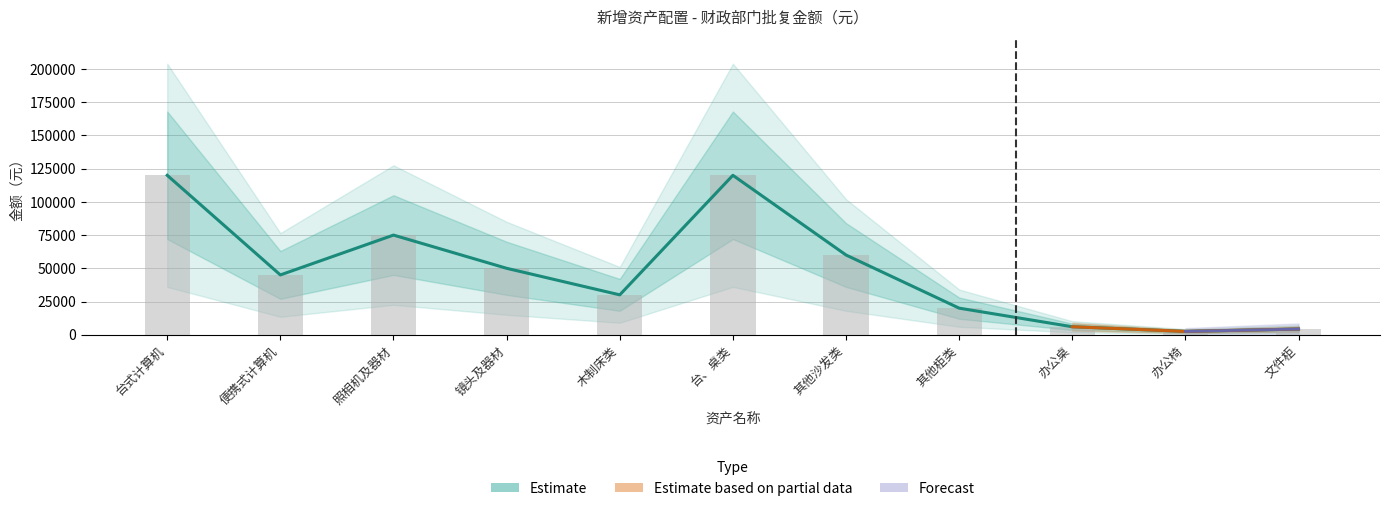

List the labels in order of value, largest first.

台式计算机, 台、桌类, 照相机及器材, 其他沙发类, 镜头及器材, 便携式计算机, 木制床类, 其他柜类, 办公桌, 文件柜, 办公椅